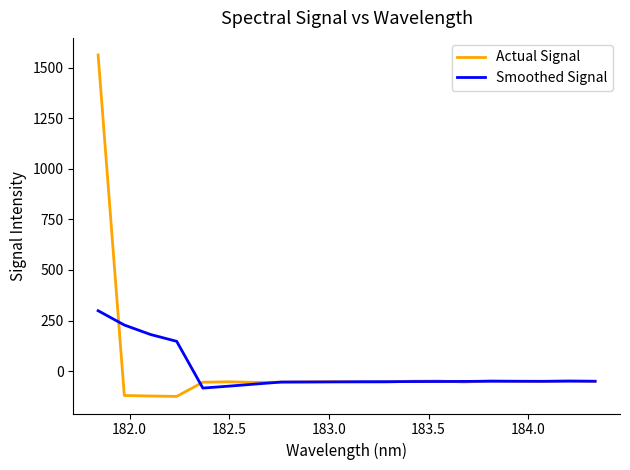

Which series has the widest spread of values?

Actual Signal